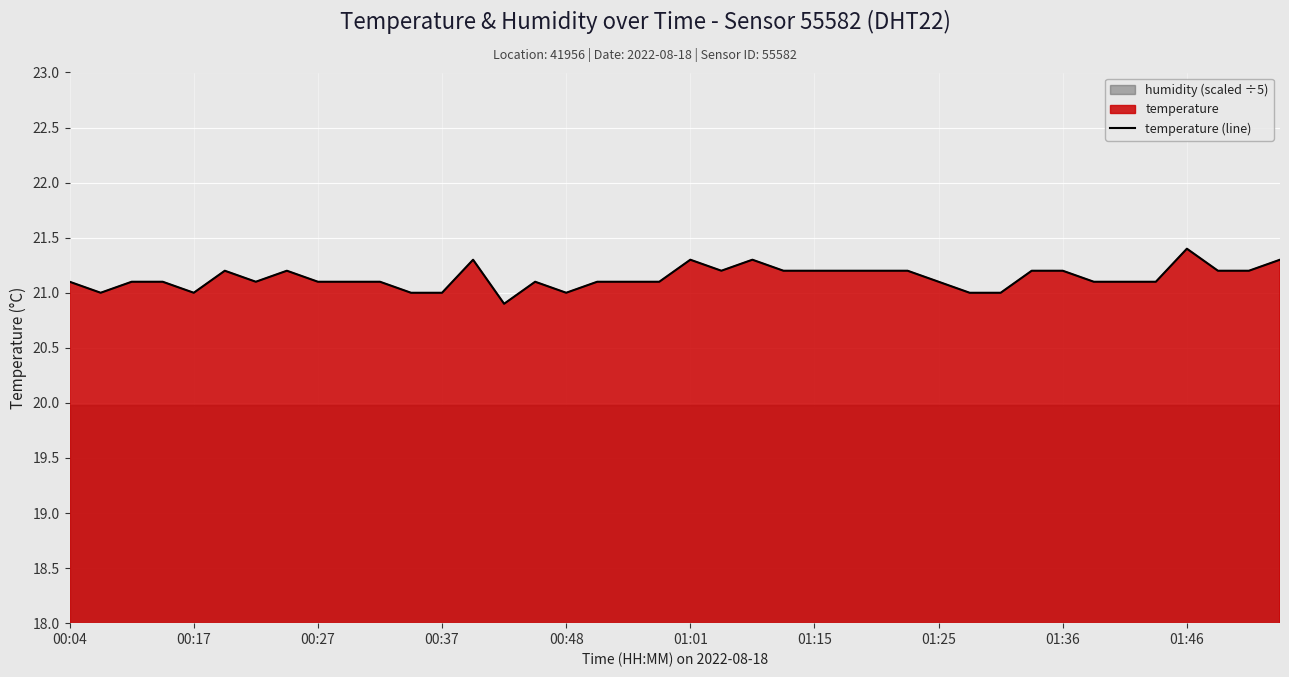

What is the approximate value at 39?

21.3